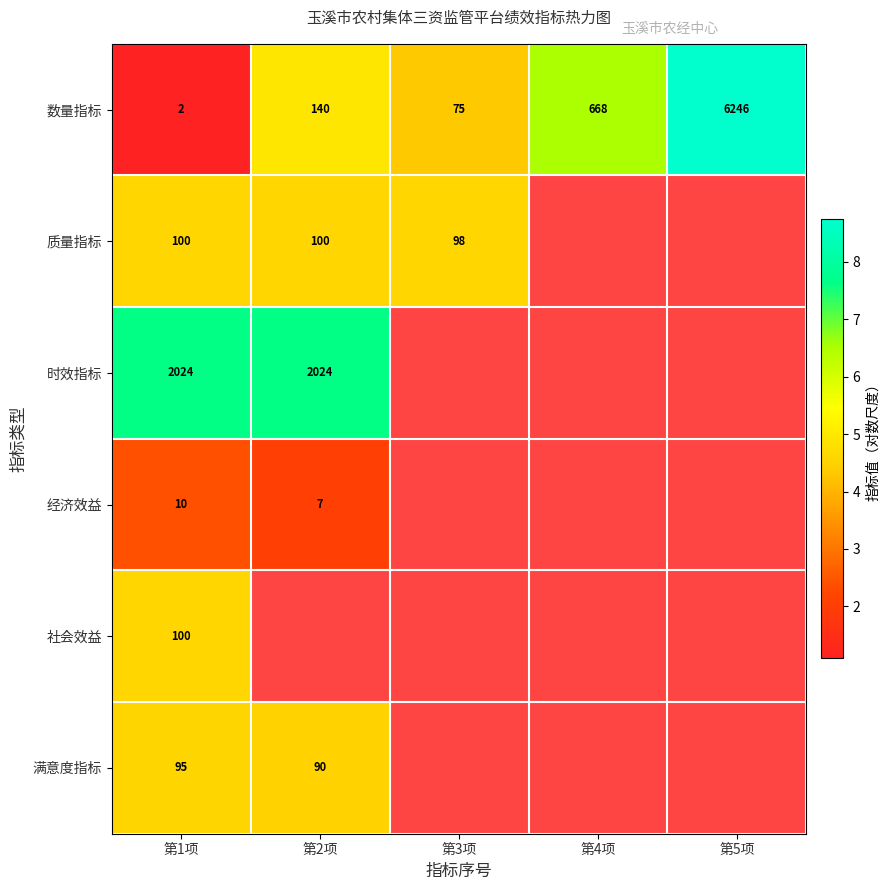

At which label is 数量指标 closest to 4?

第3项